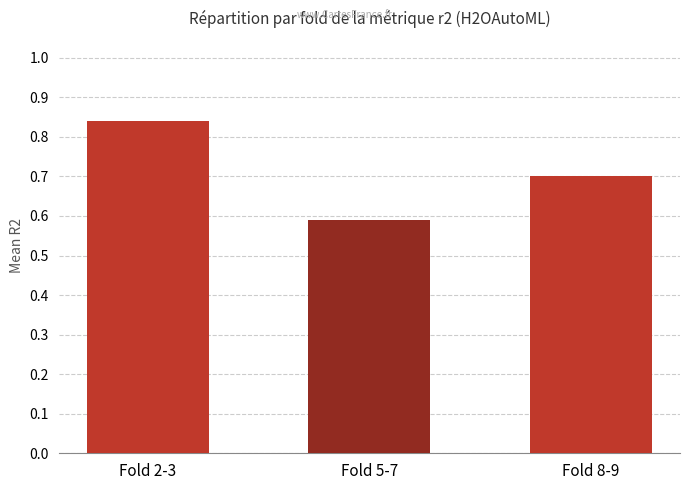

What is the difference between the second highest and minimum values?

0.1